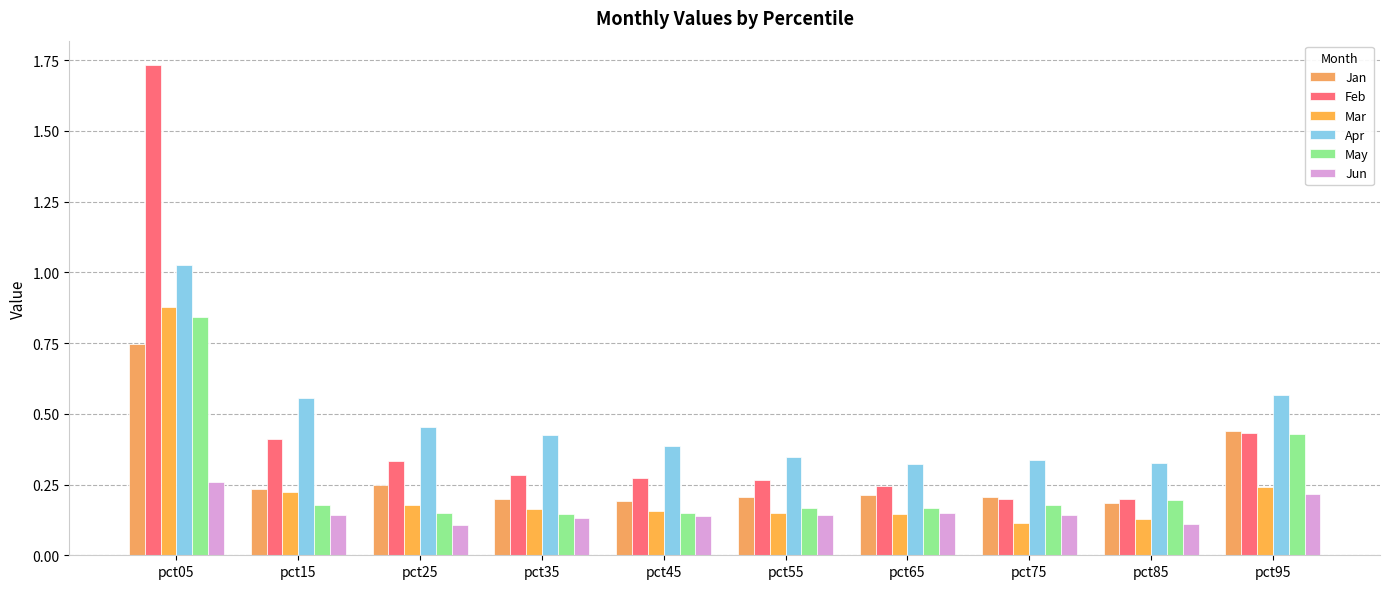

How many bars are there in each group?

6